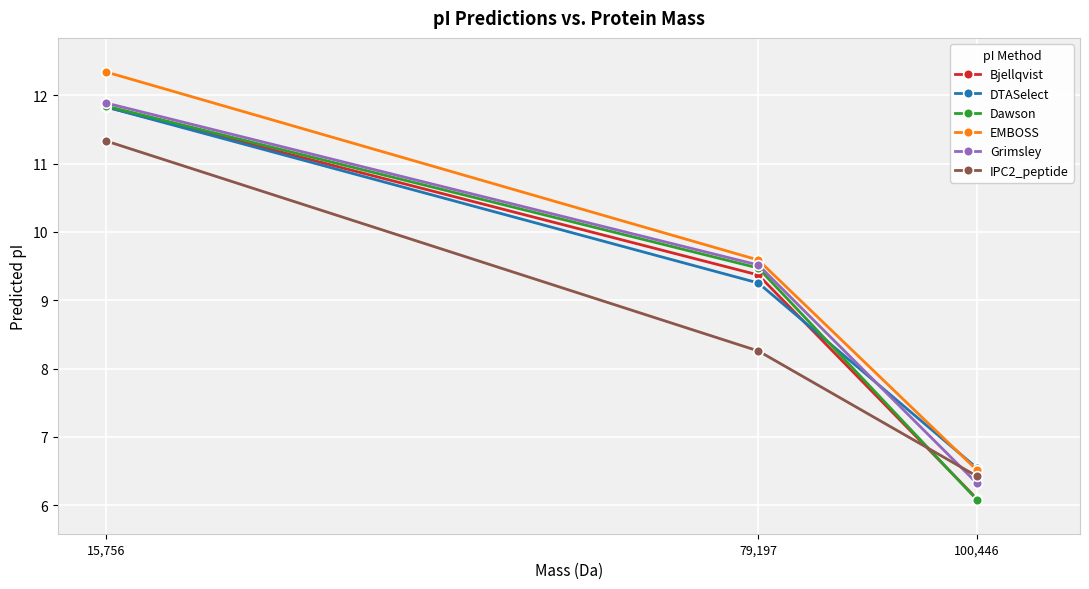

Which series has the widest spread of values?

EMBOSS